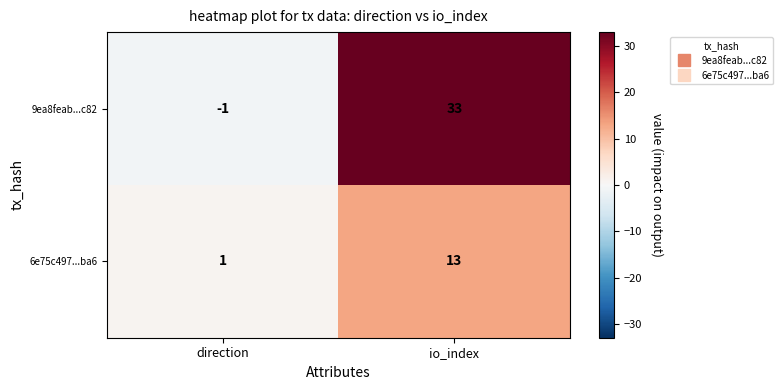

What is the average value of the 6e75c497...ba6 series?

7